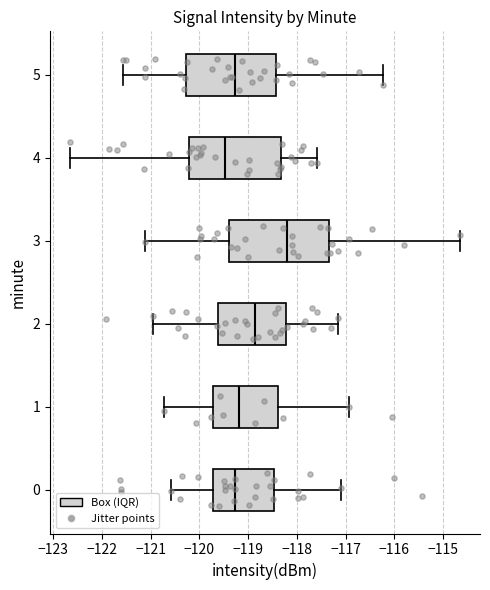

Reading bottom to top, read every box against the x-axis: the position of its median line, the range the box covers, and the ends of its whiskers. The values are not printed on the chart, so give them approximately, as read against the axis.

0: median -119.3, box -119.7 to -118.5, whiskers -120.6 to -117.1
1: median -119.2, box -119.7 to -118.4, whiskers -120.7 to -116.9
2: median -118.9, box -119.6 to -118.2, whiskers -121.0 to -117.2
3: median -118.2, box -119.4 to -117.3, whiskers -121.1 to -114.6
4: median -119.5, box -120.2 to -118.3, whiskers -122.7 to -117.6
5: median -119.3, box -120.3 to -118.4, whiskers -121.6 to -116.2